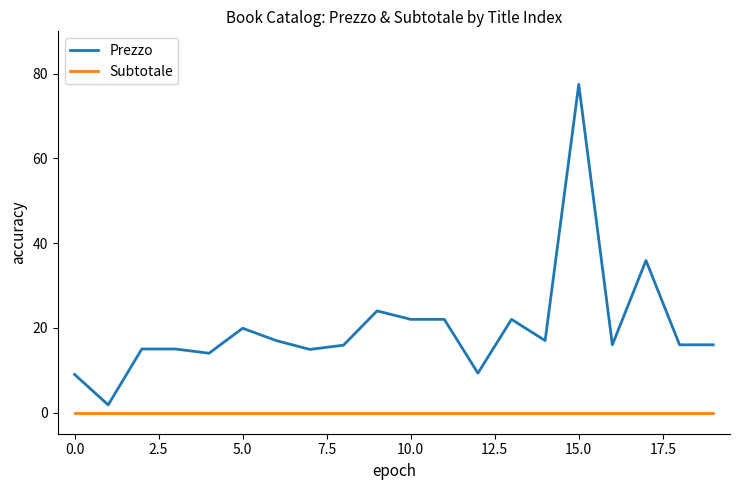

What is the difference between the maximum and minimum values in the Prezzo series?

75.7